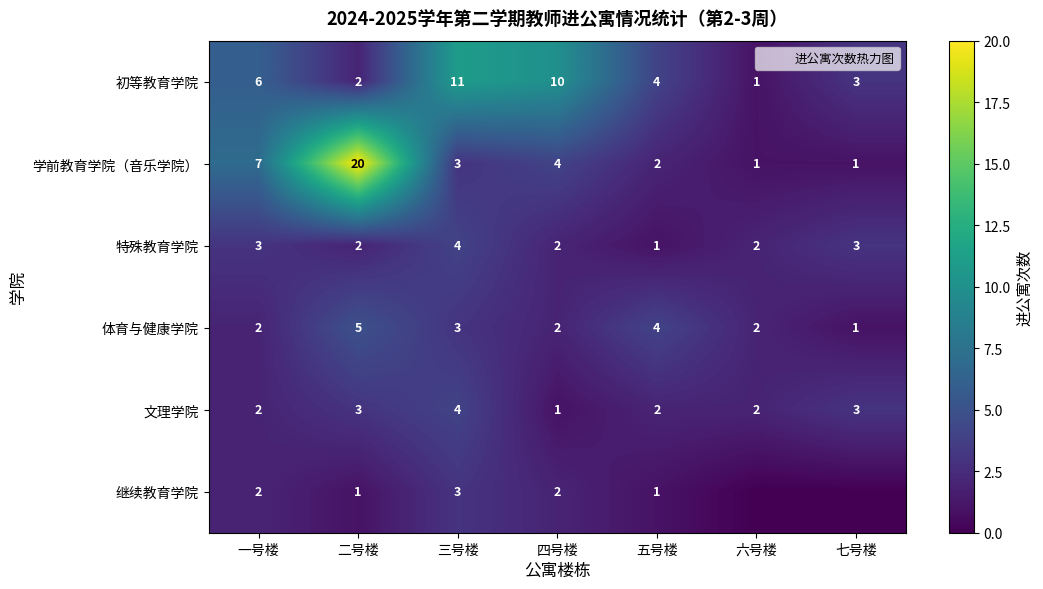

Read the 特殊教育学院 value at 四号楼.

2